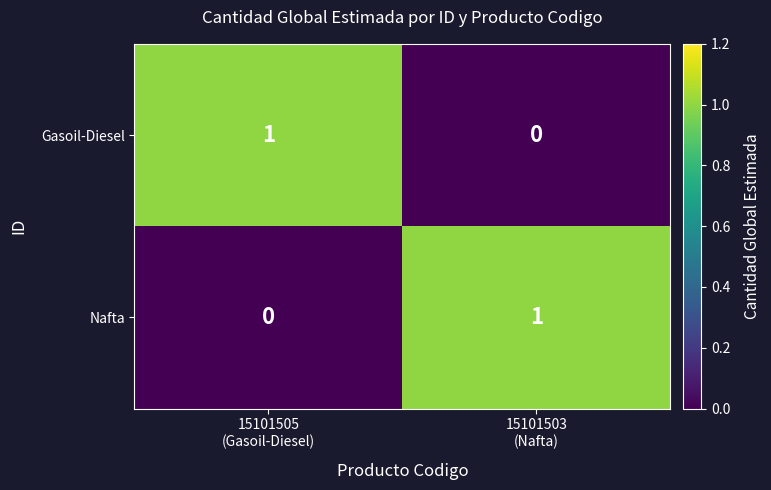

Reading right to left, what are all the values shown in this chart?

Gasoil-Diesel: 0	1
Nafta: 1	0